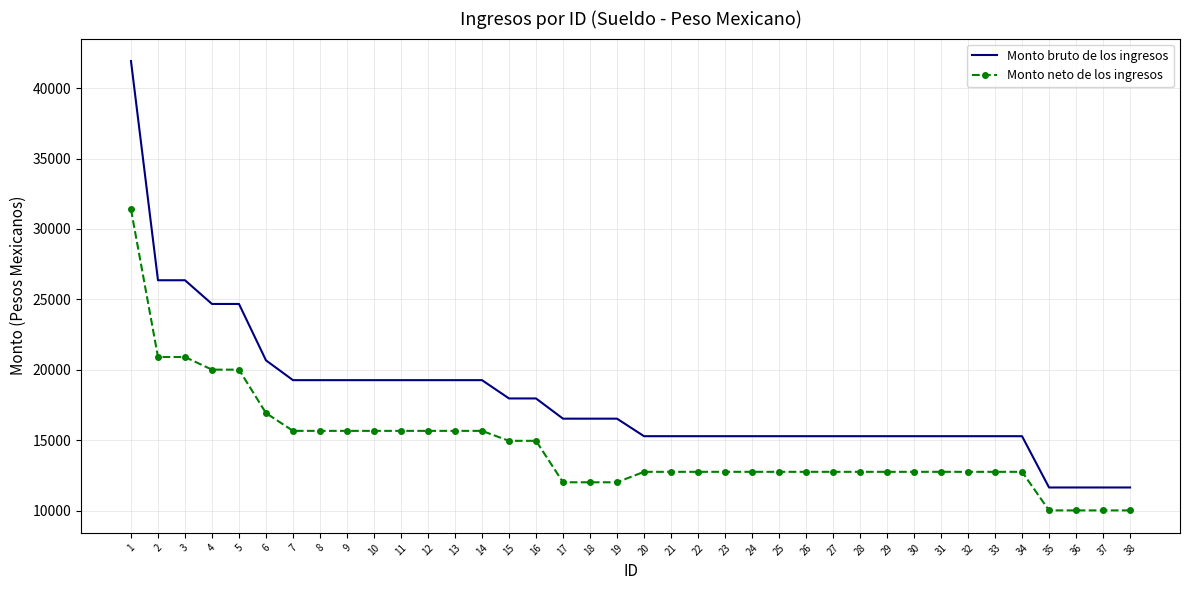

What is the smallest value displayed?

10025.5